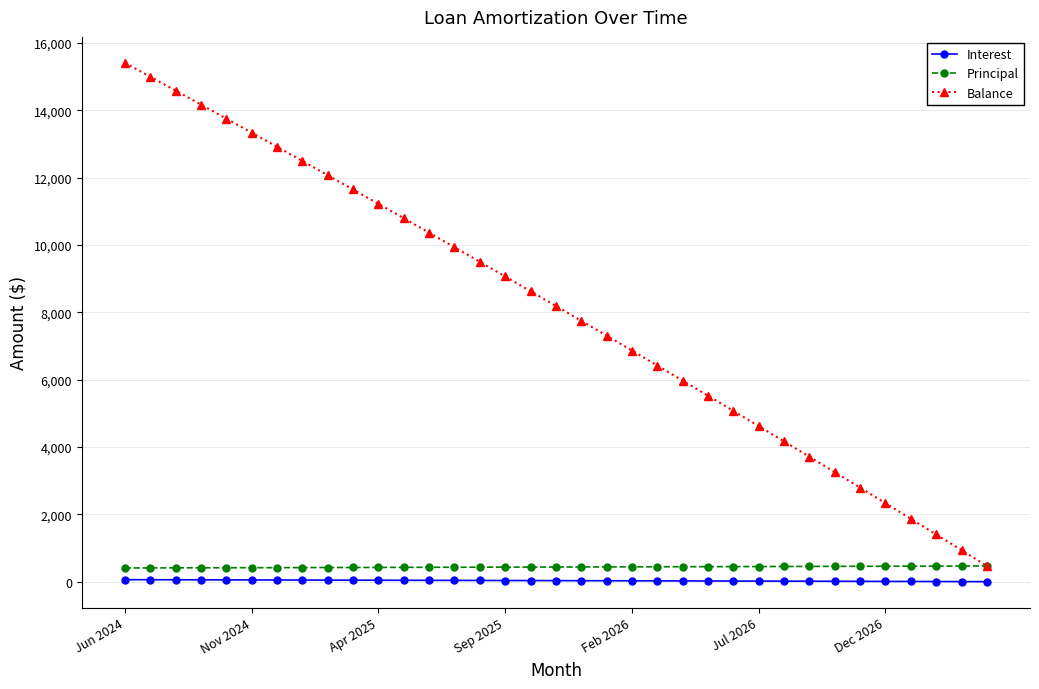

Which series has the largest range (max minus min)?

Balance